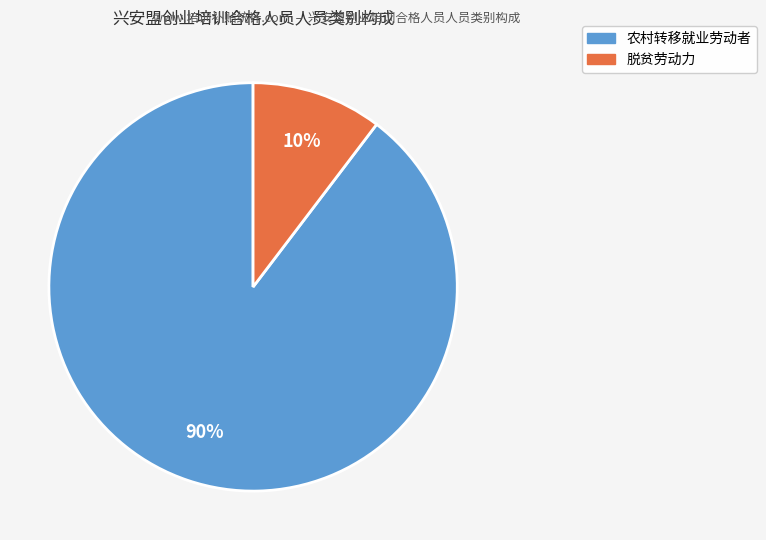

Between 农村转移就业劳动者 and 脱贫劳动力, which is larger?

农村转移就业劳动者